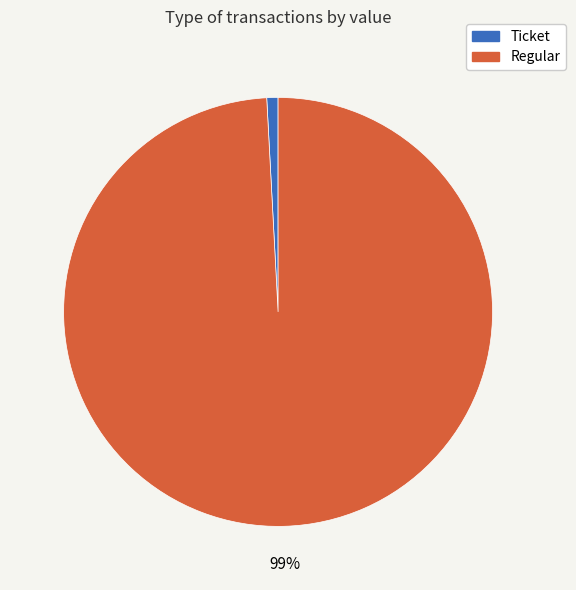

What is the majority slice?

Regular